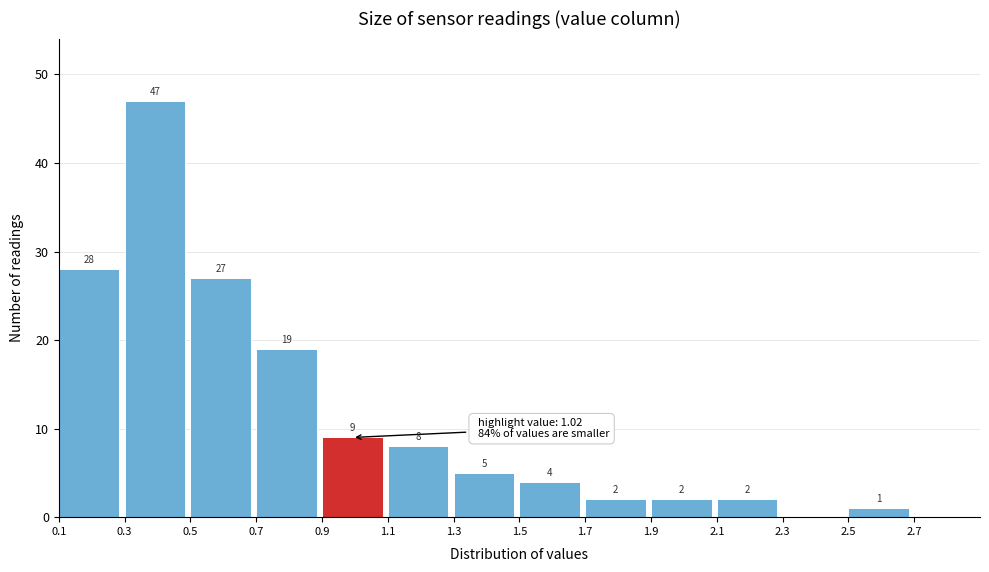

Over which range of the x-axis is the bar tallest?

0.3 to 0.5